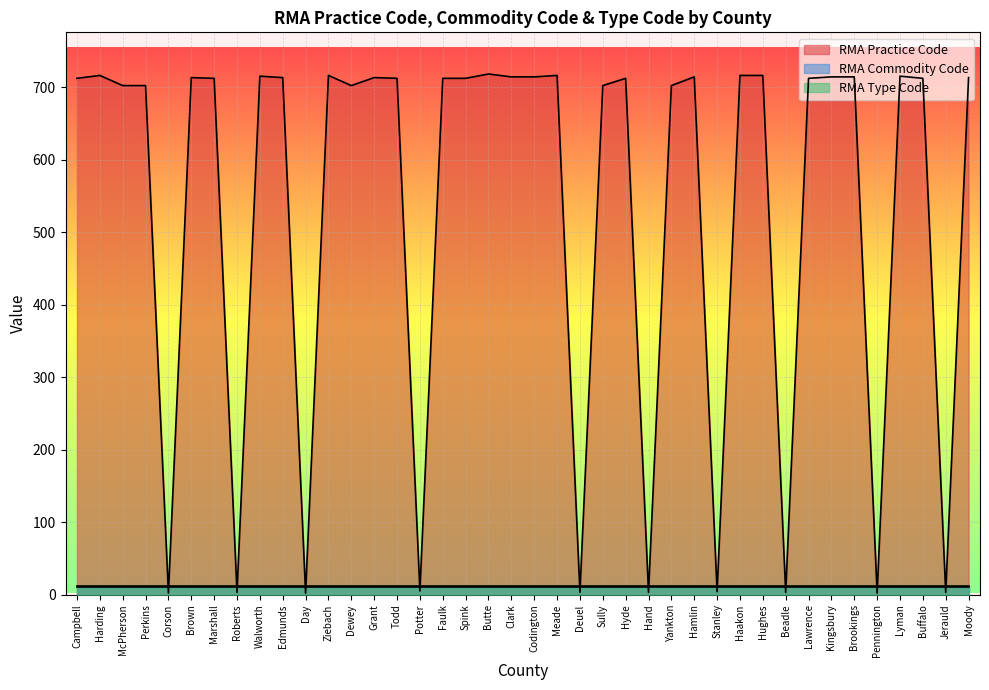

At which label is RMA Practice Code closest to 360?

McPherson